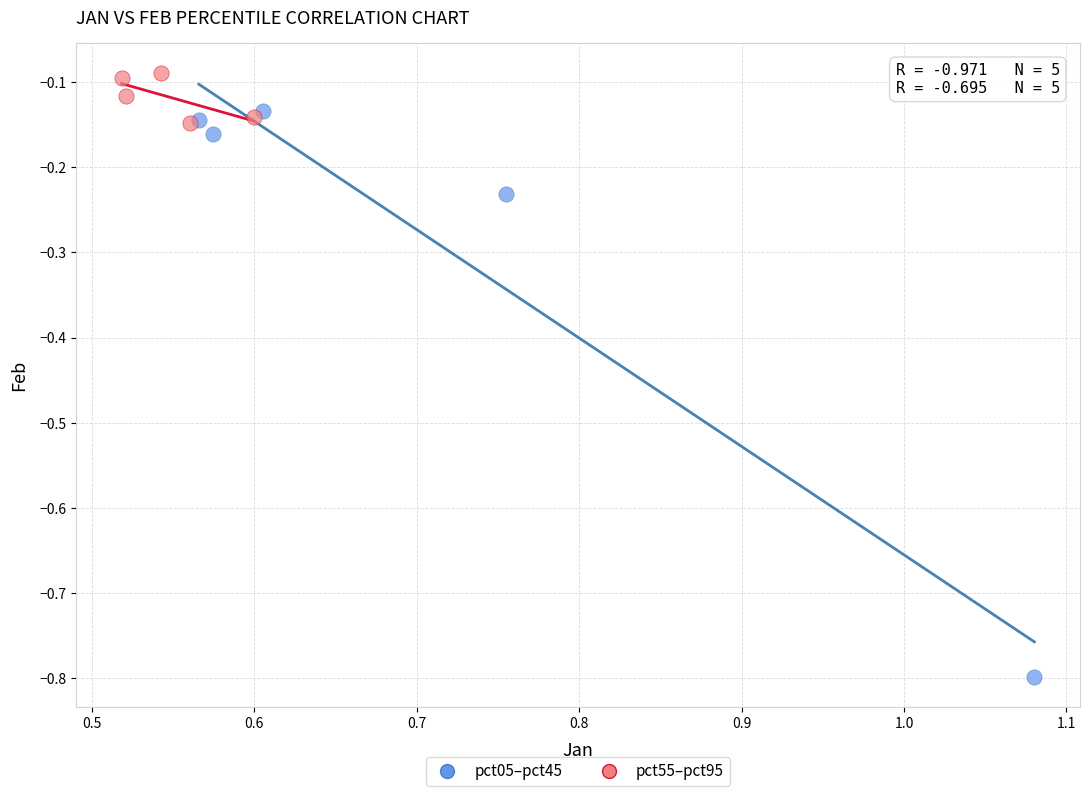

Which series reaches the minimum Y coordinate?

pct05–pct45